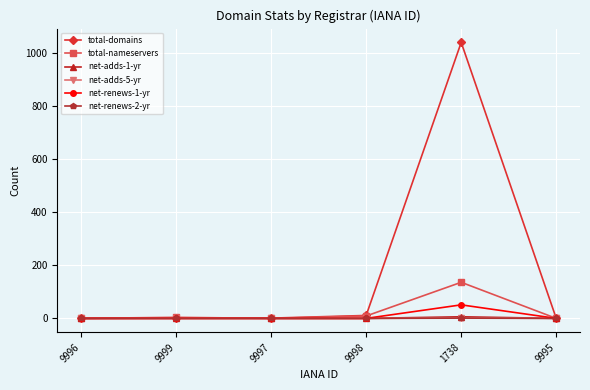

What is the total value across all series at 9998?

20